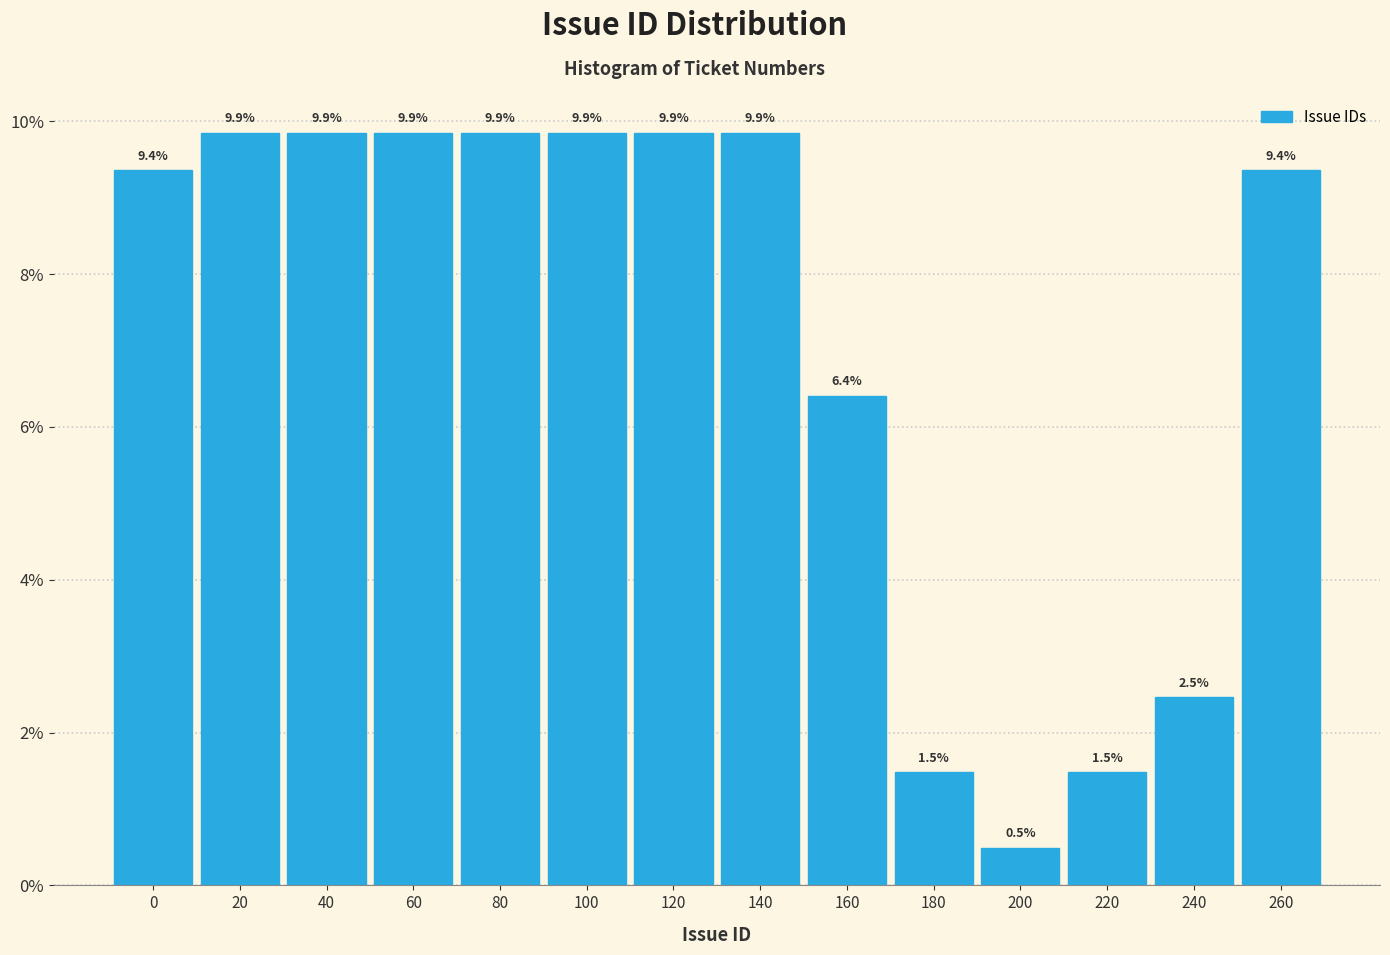

Reading right to left, extract all data points from this chart.

260=9.4	240=2.5	220=1.5	200=0.5	180=1.5	160=6.4	140=9.9	120=9.9	100=9.9	80=9.9	60=9.9	40=9.9	20=9.9	0=9.4